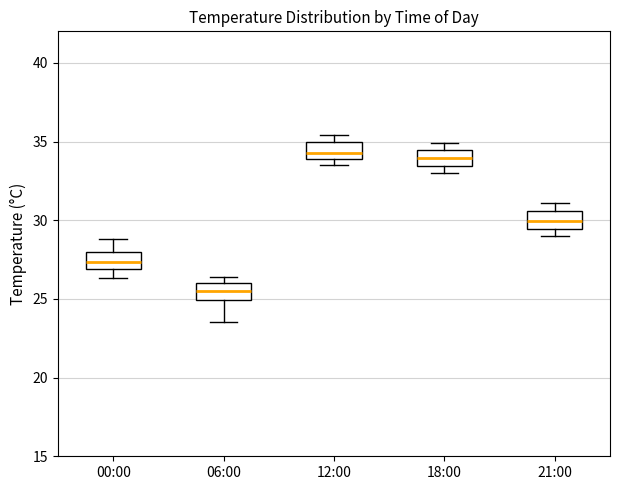

Reading left to right, transcribe this box plot: for each box, give where its median line is, the range the box spans, and where its two whiskers end, as read against the y-axis. The values are not printed on the chart, so give them approximately, as read against the axis.

00:00: median 27.5, box 27.0 to 28.0, whiskers 26.5 to 29.0
06:00: median 25.5, box 25.0 to 26.0, whiskers 23.5 to 26.5
12:00: median 34.5, box 34.0 to 35.0, whiskers 33.5 to 35.5
18:00: median 34.0, box 33.5 to 34.5, whiskers 33.0 to 35.0
21:00: median 30.0, box 29.5 to 30.5, whiskers 29.0 to 31.0